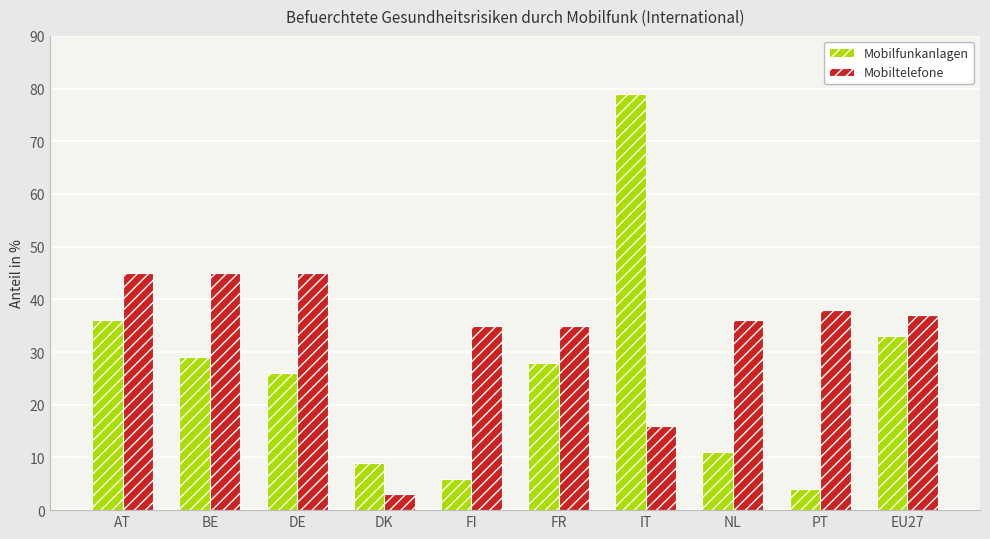

Reading left to right, extract all data points from this chart.

Mobilfunkanlagen: 36	29	26	9	6	28	79	11	4	33
Mobiltelefone: 45	45	45	3	35	35	16	36	38	37